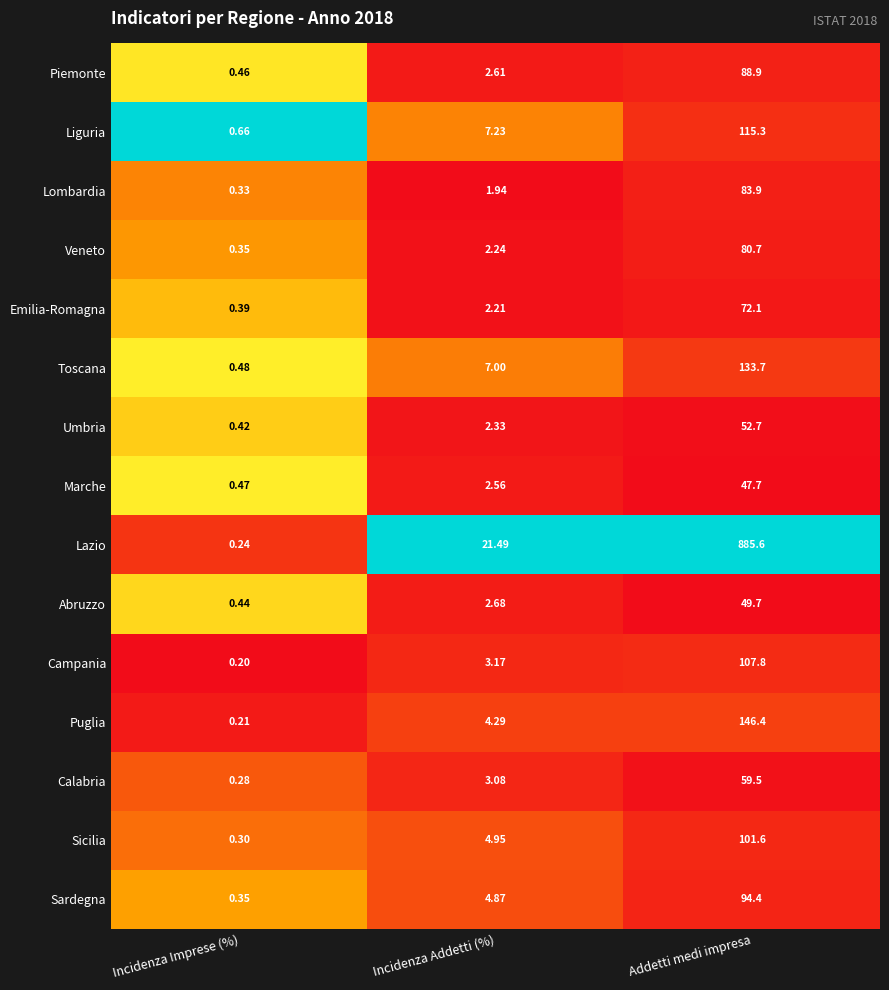

Which series has the largest total across all categories?

Lazio